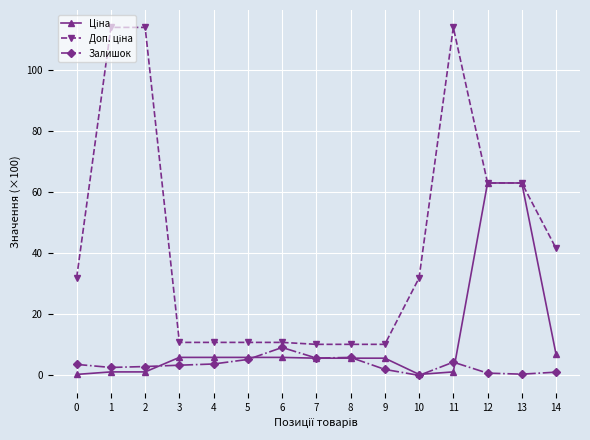

How many data points does each series have?

15